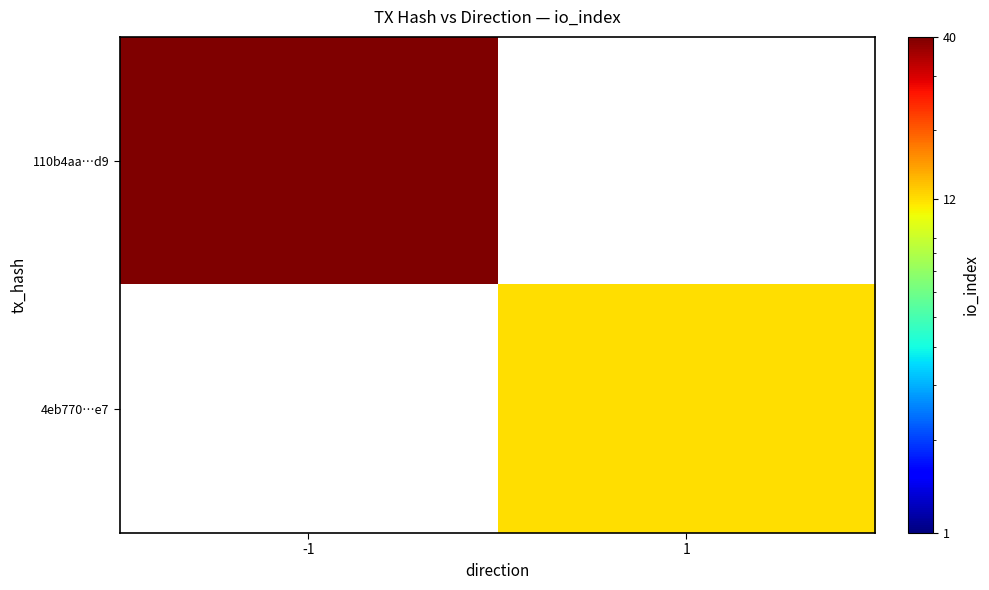

The 110b4aa…d9 series shows 40.0 at -1. True or false?

True